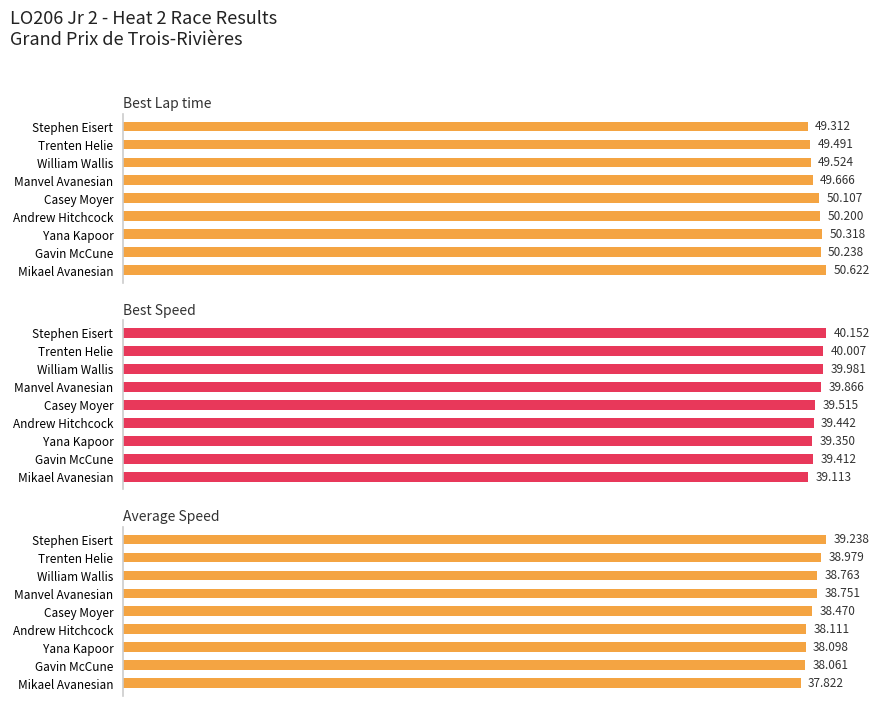

Is the value of Best Speed at William Wallis greater than the value of Best Lap time at Stephen Eisert?

No